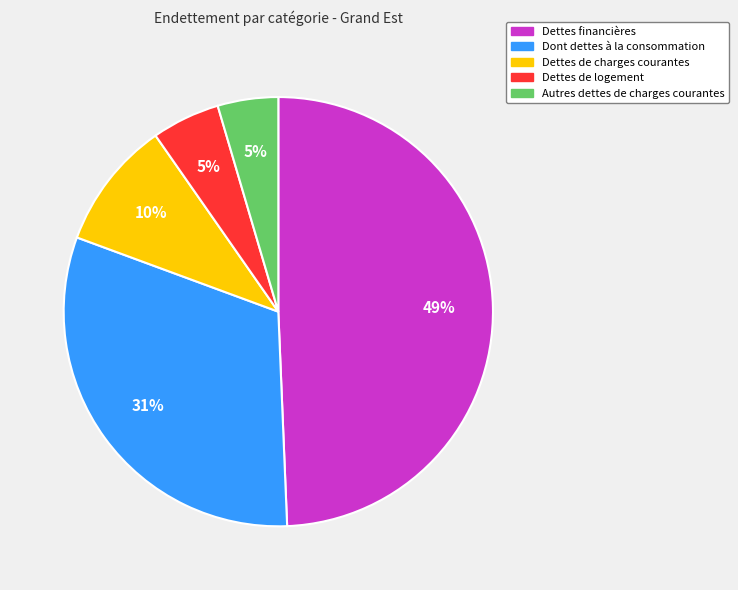

True or false: Dettes de logement accounts for 5% of the total.

True